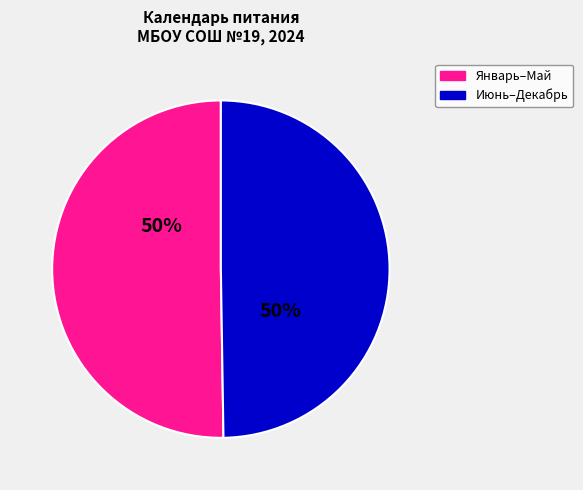

To the nearest percent, what is the average slice percentage?

50%